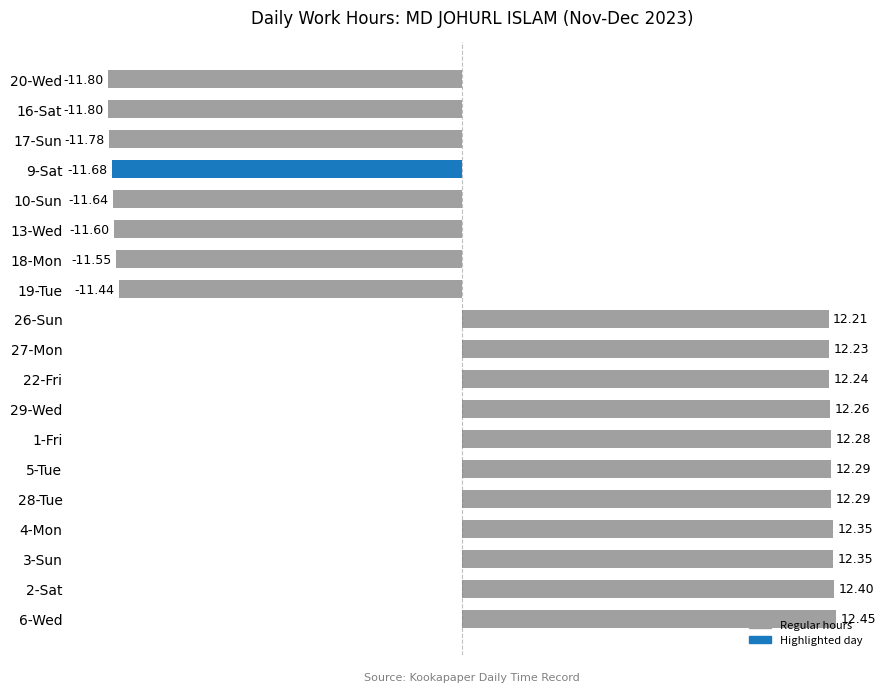

What is the minimum value shown in the chart?

-11.8